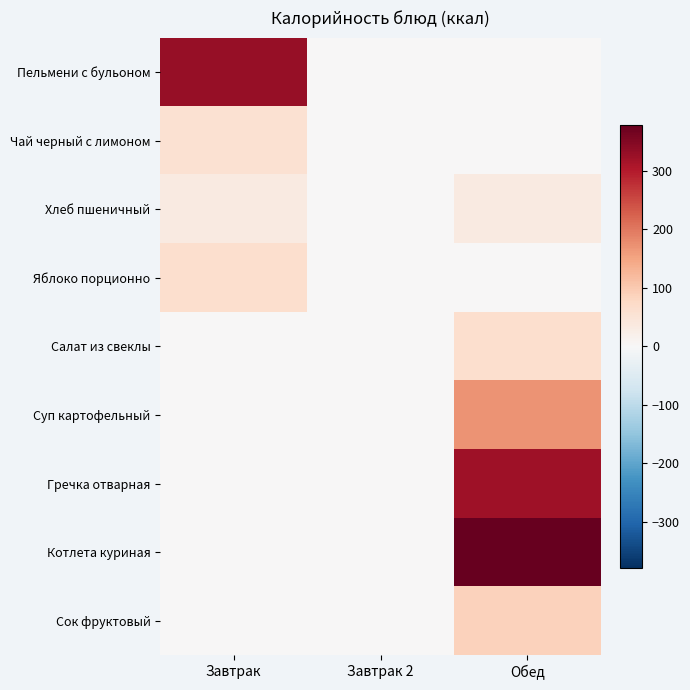

Count the number of categories in the chart.

3